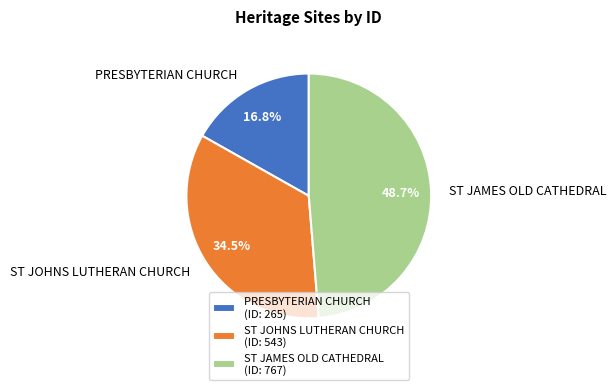

What is the ratio of the value at PRESBYTERIAN CHURCH to the value at ST JAMES OLD CATHEDRAL?

0.3